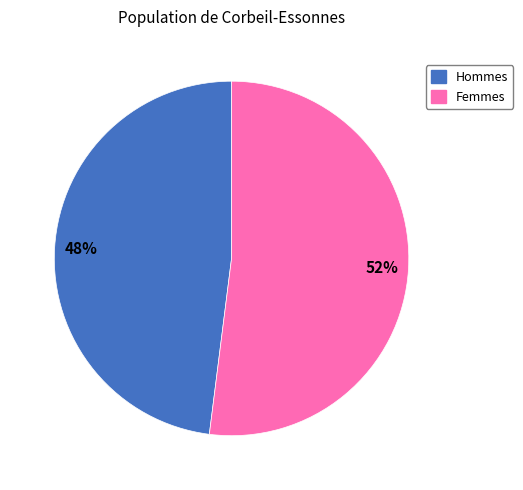

To the nearest percent, what is the difference between the largest and smallest slice percentages?

4%